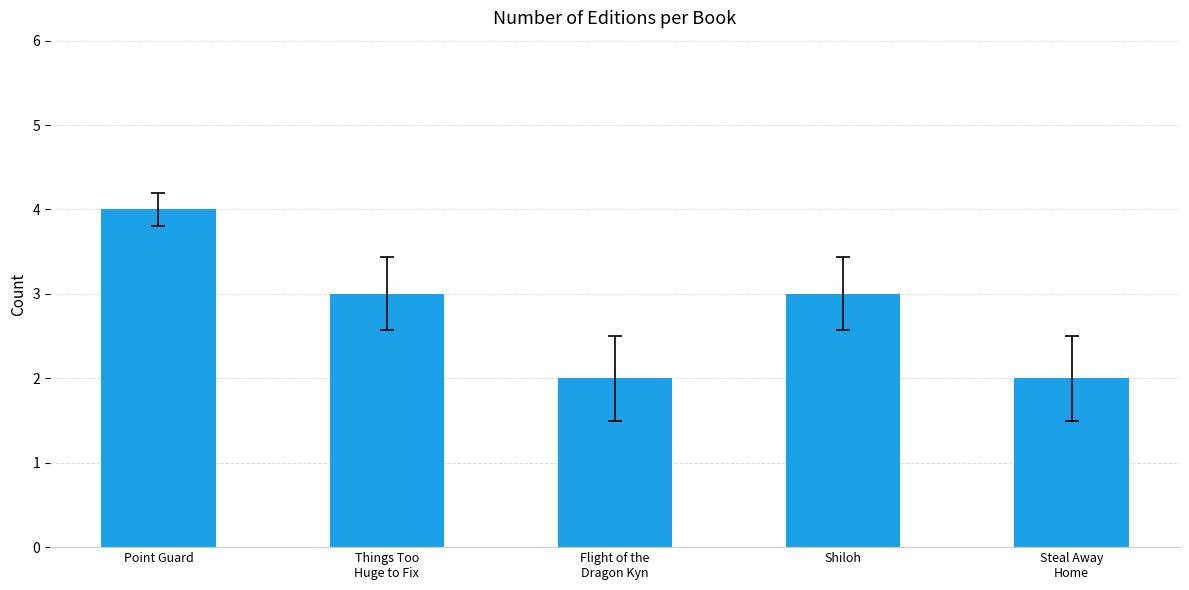

What is the sum of the values at Flight of the
Dragon Kyn and Shiloh?

5